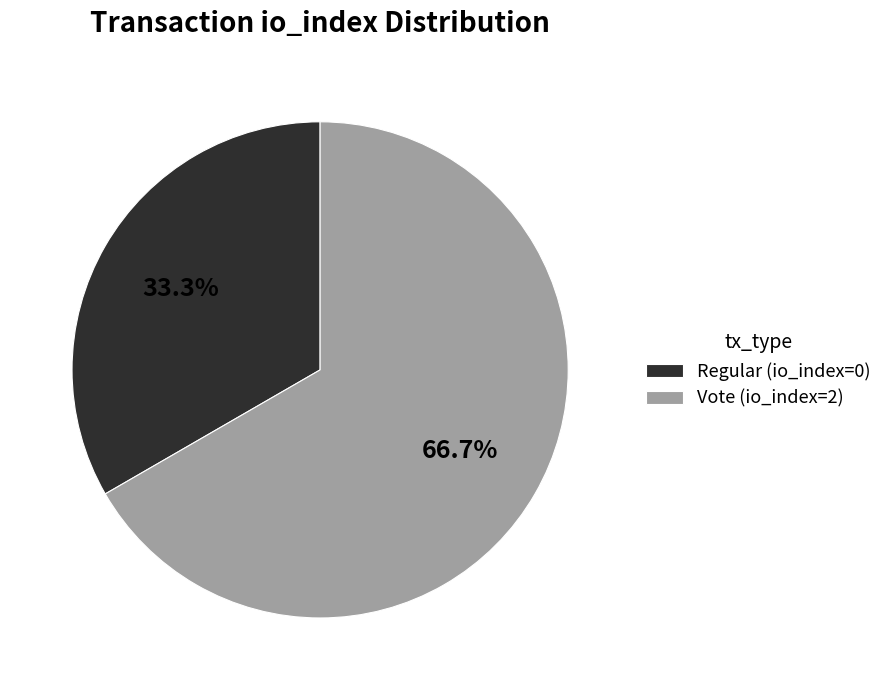

To the nearest percent, what is the difference between the largest and smallest slice percentages?

33%